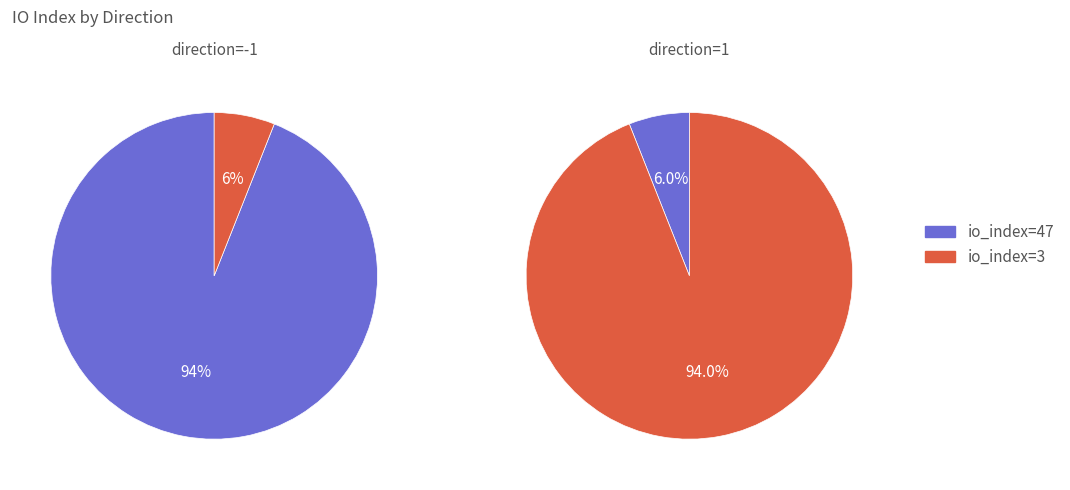

Which category has the smallest portion of the pie?

io_index=3